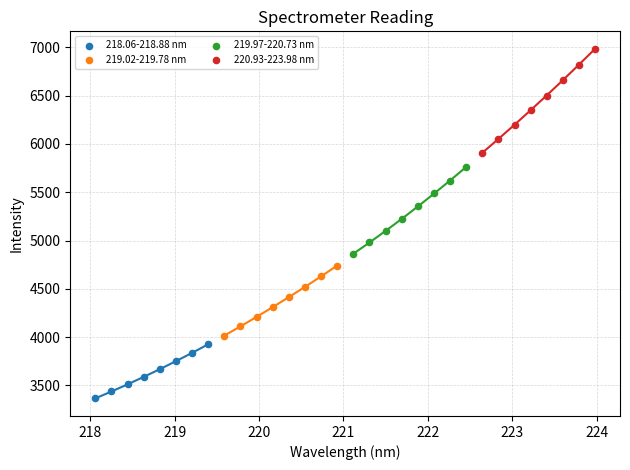

Which series contains the lowest Y value?

218.06-218.88 nm